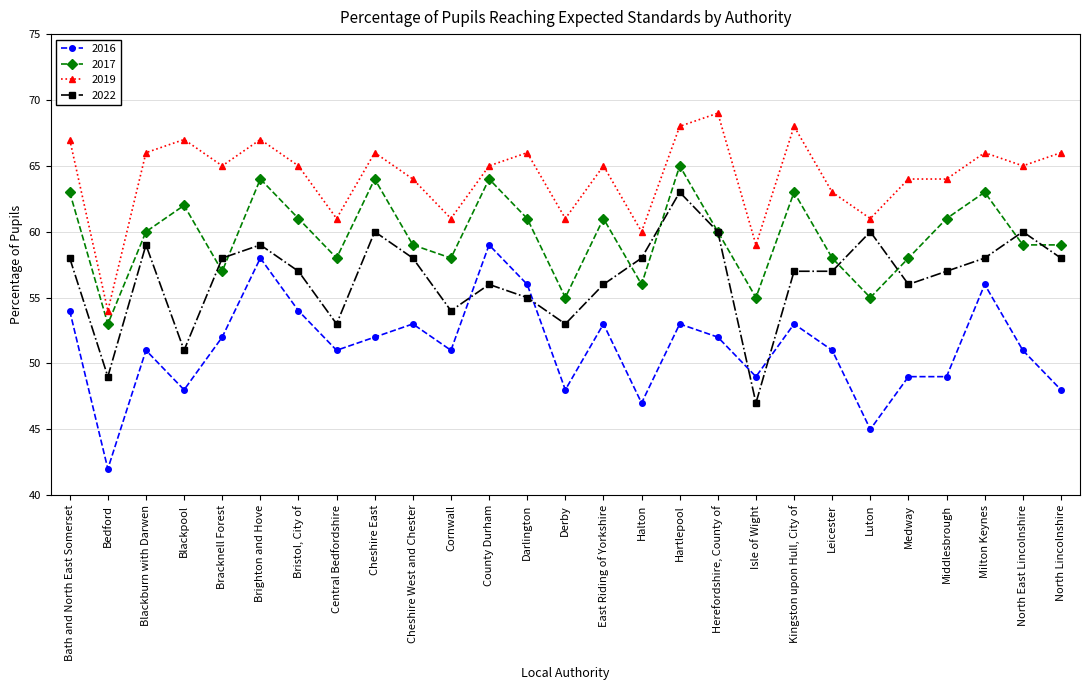

Is this an area chart (filled region under the line)?

No